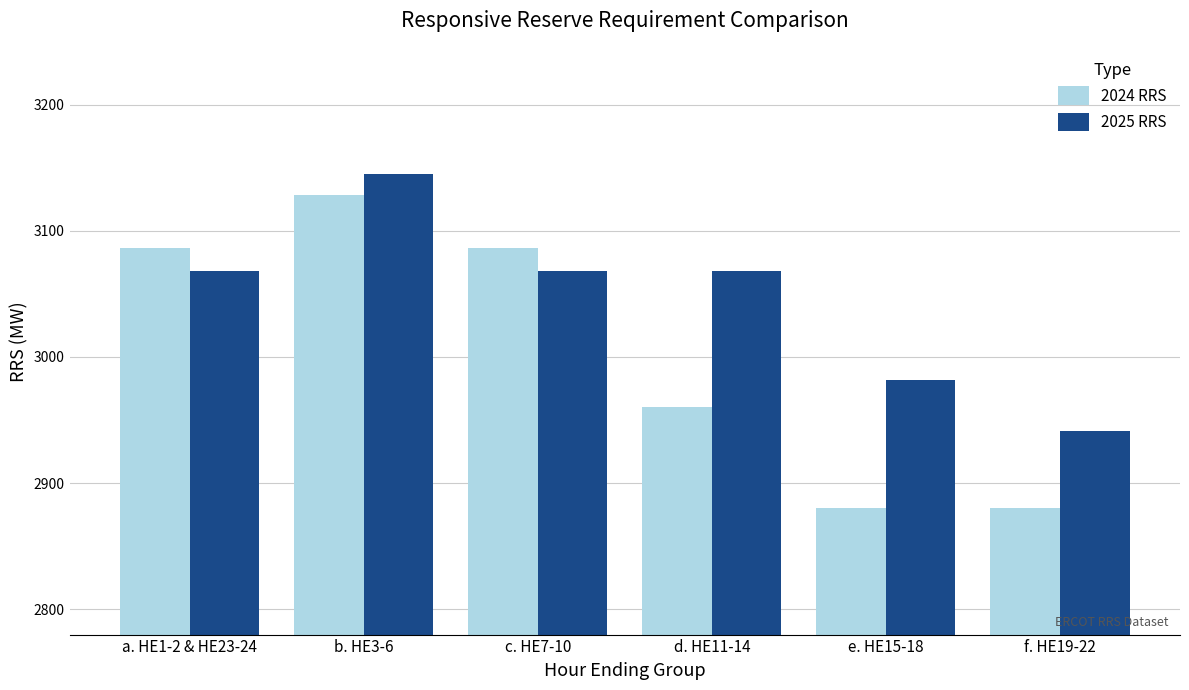

Reading right to left, extract all data points from this chart.

2024 RRS: f. HE19-22=2880	e. HE15-18=2880	d. HE11-14=2960	c. HE7-10=3086	b. HE3-6=3128	a. HE1-2 & HE23-24=3086
2025 RRS: f. HE19-22=2941	e. HE15-18=2982	d. HE11-14=3068	c. HE7-10=3068	b. HE3-6=3145	a. HE1-2 & HE23-24=3068